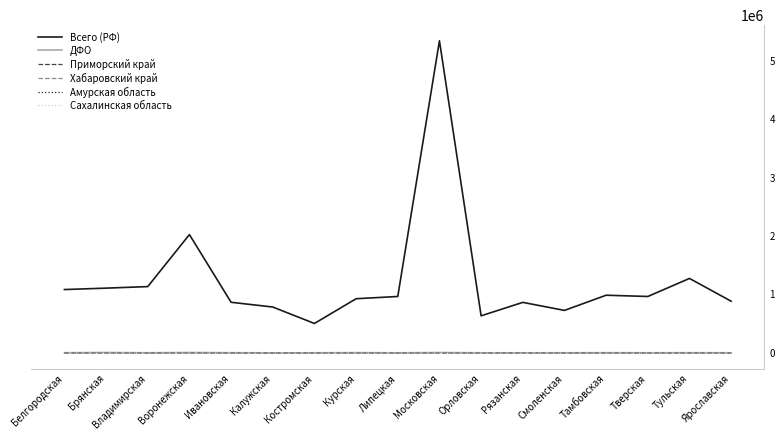

Between which two adjacent categories do Сахалинская область and Амурская область first intersect?

Брянская and Владимирская